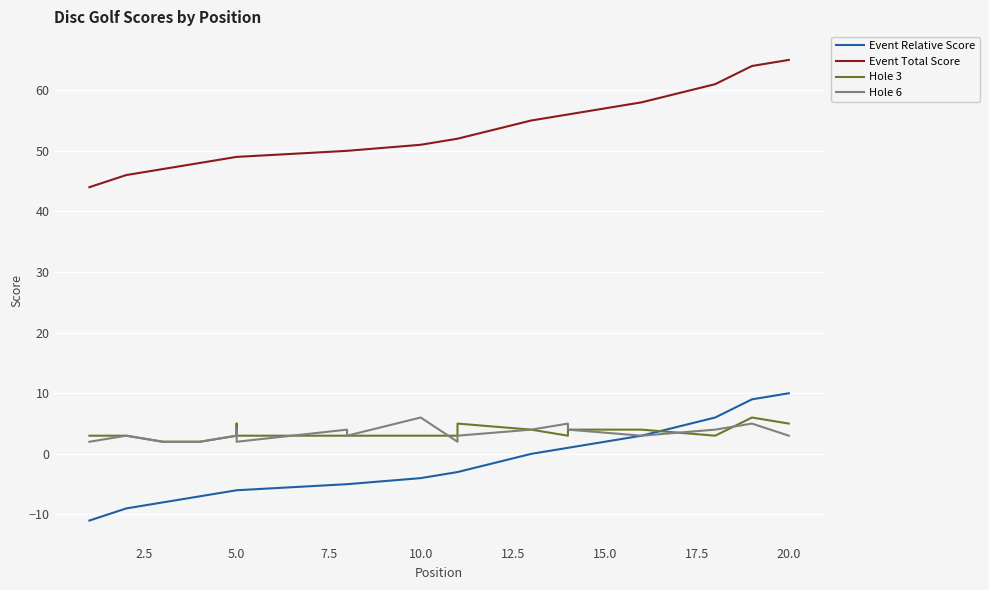

True or false: Event Relative Score and Hole 3 intersect in this chart.

True